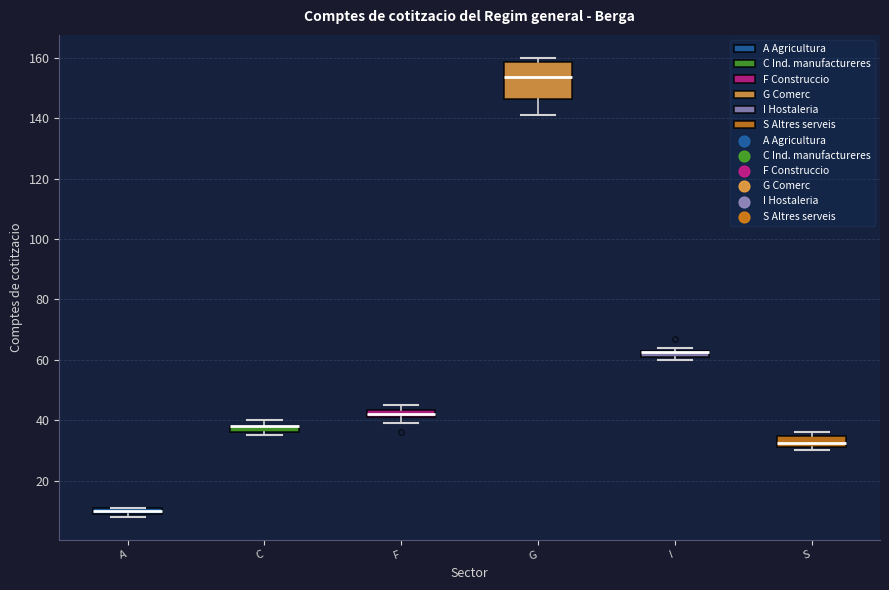

Where is the upper edge of the box for I on the y-axis? The values are not printed on the chart, so give them approximately, as read against the axis.

64